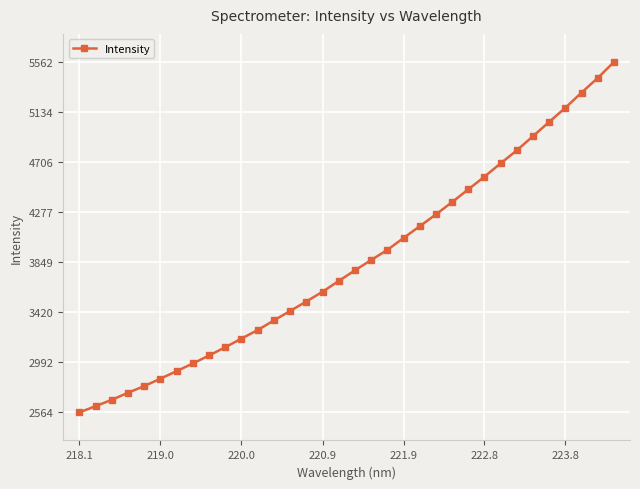

What is the average value?

3845.9